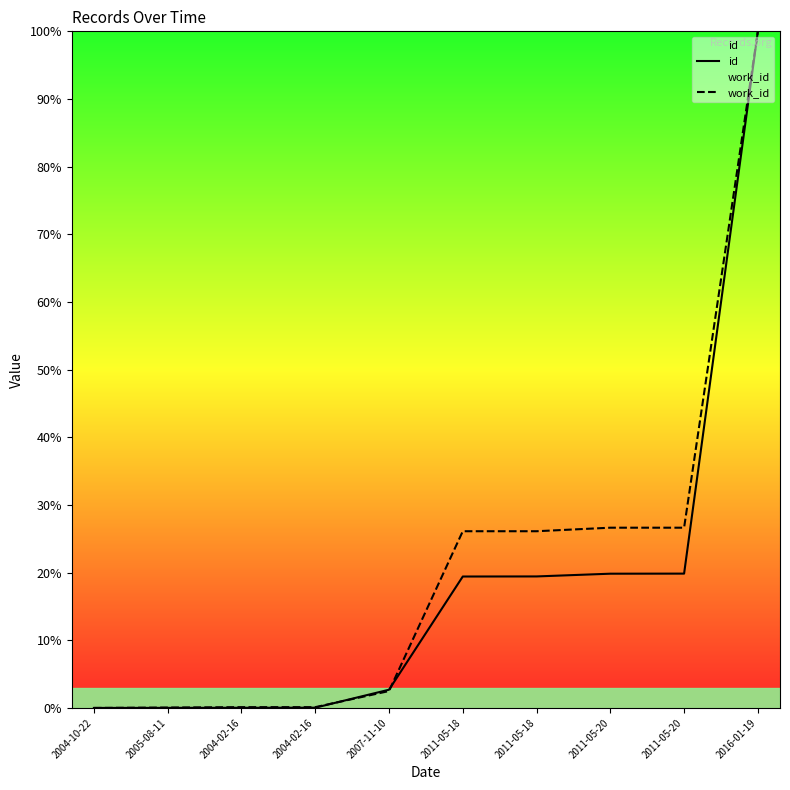

What is the difference between the maximum and minimum values in the id series?

100.0